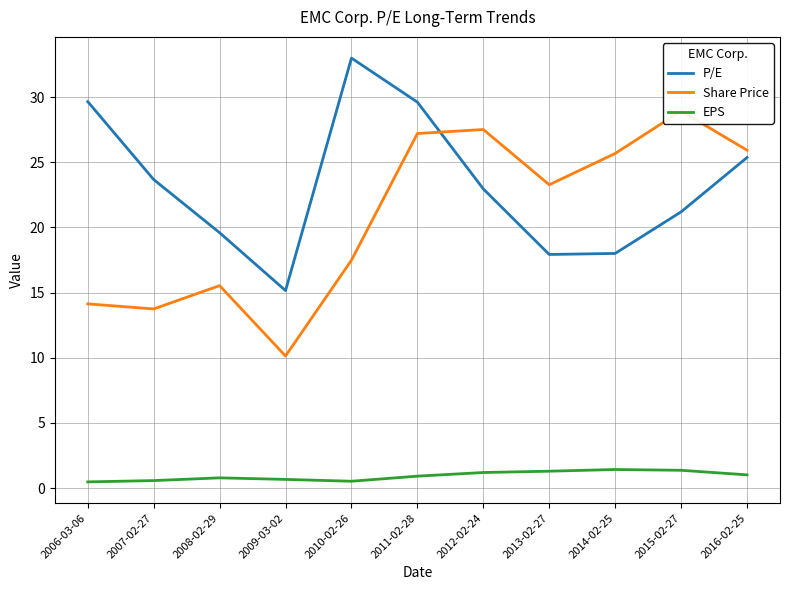

What are all the series names shown in the legend?

P/E, Share Price, EPS